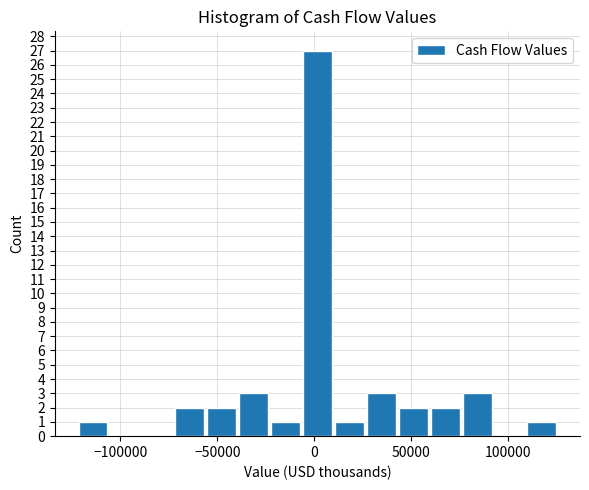

Around what value on the x-axis is the tallest bar? Give the approximate position of its centre, as read against the axis.

0